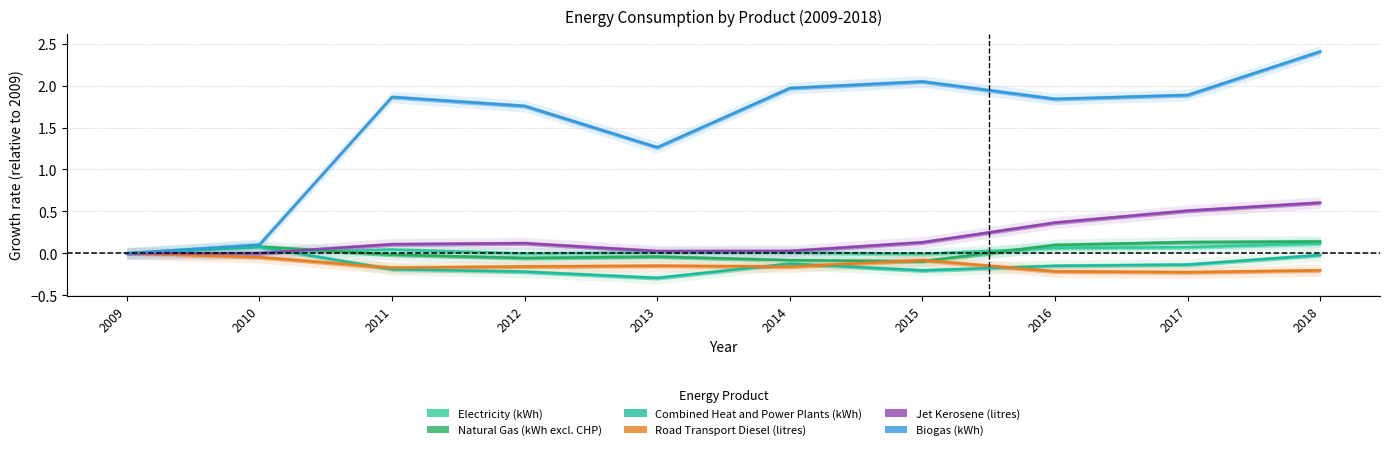

Where is Natural Gas (kWh excl. CHP) nearest to the value 0?

2009